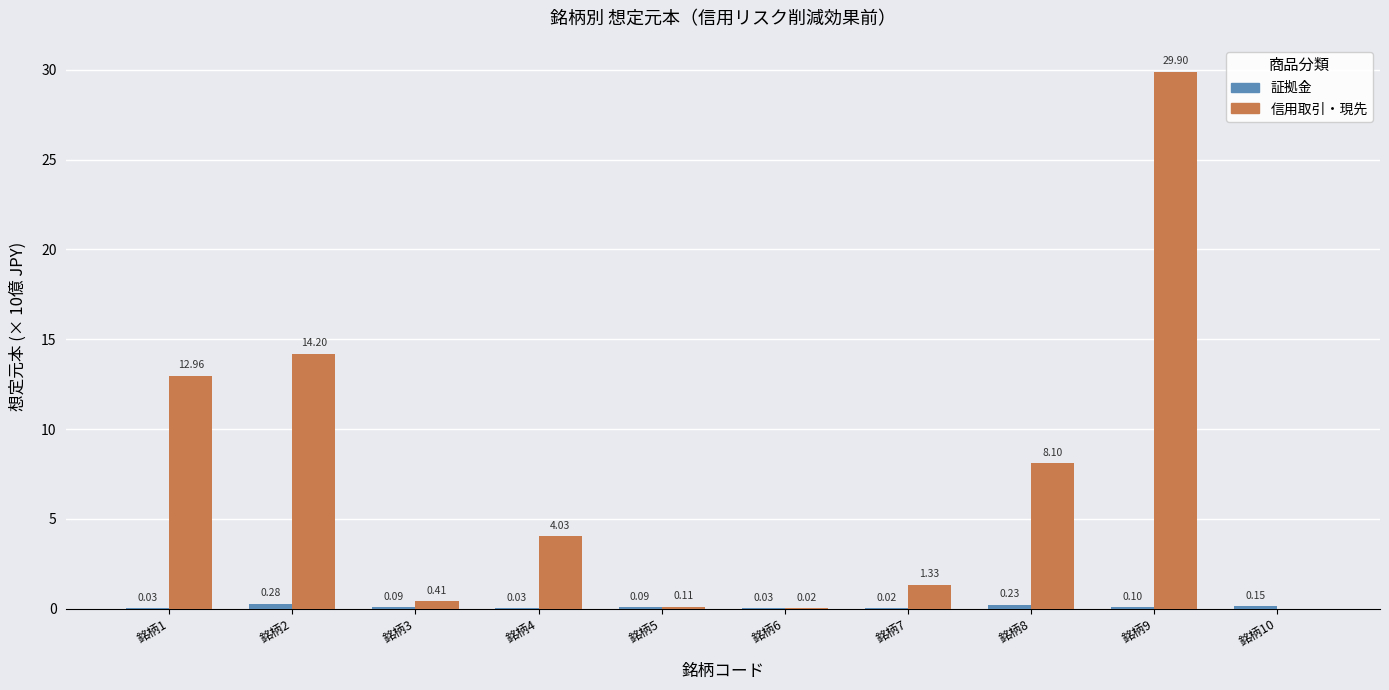

What is the sum of all 信用取引・現先 values?

71.1